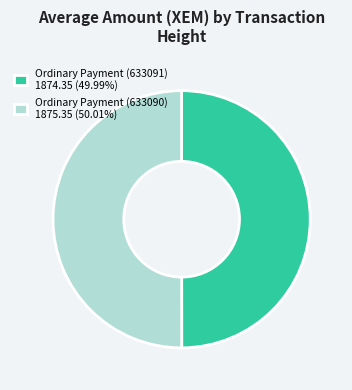

Is the sum of Ordinary Payment (633090) 1875.35 (50.01%) and Ordinary Payment (633091) 1874.35 (49.99%) greater than half?

Yes